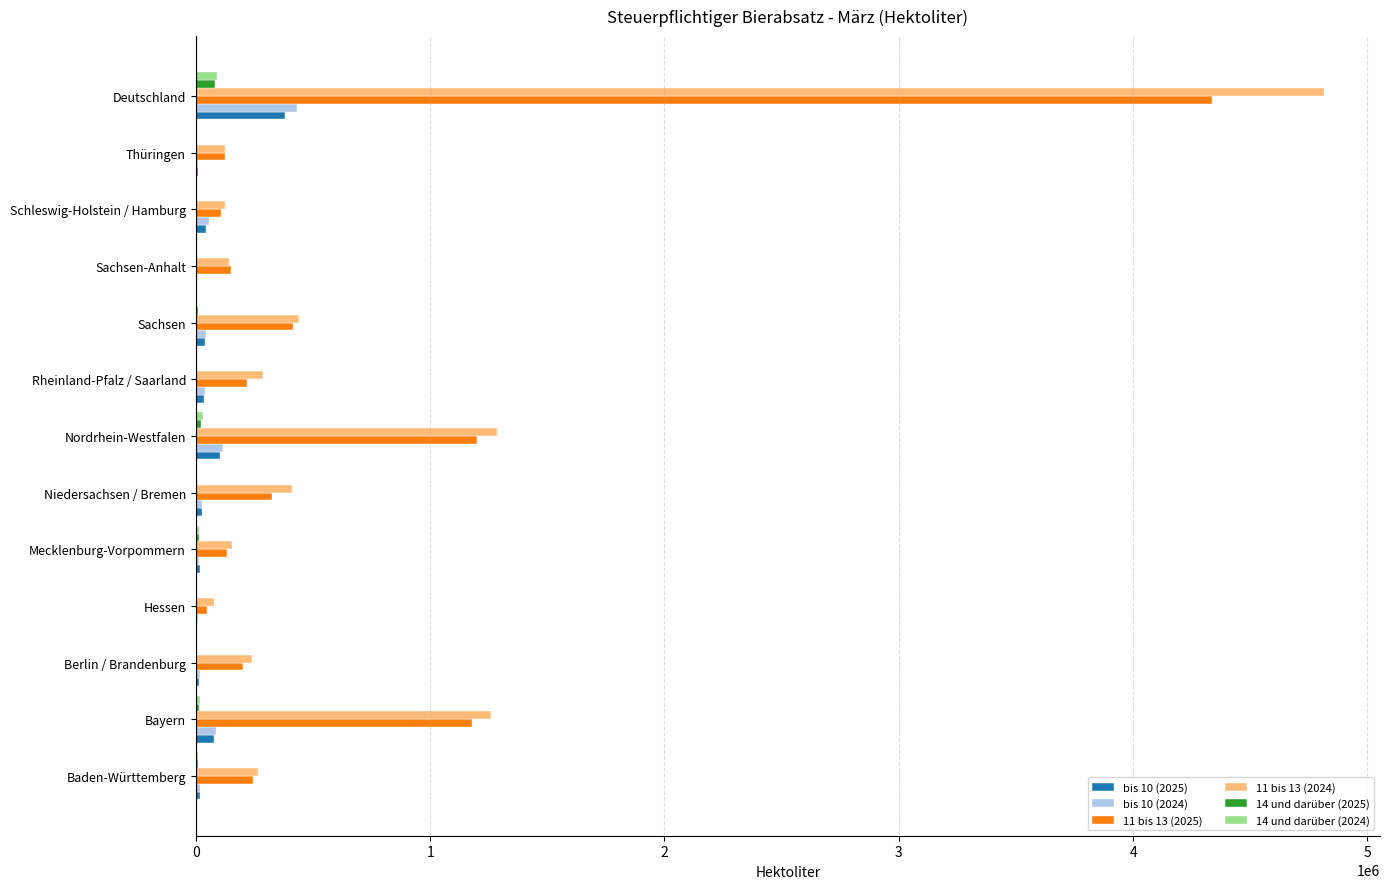

What is the average value of the 14 und darüber (2025) series?

12892.0